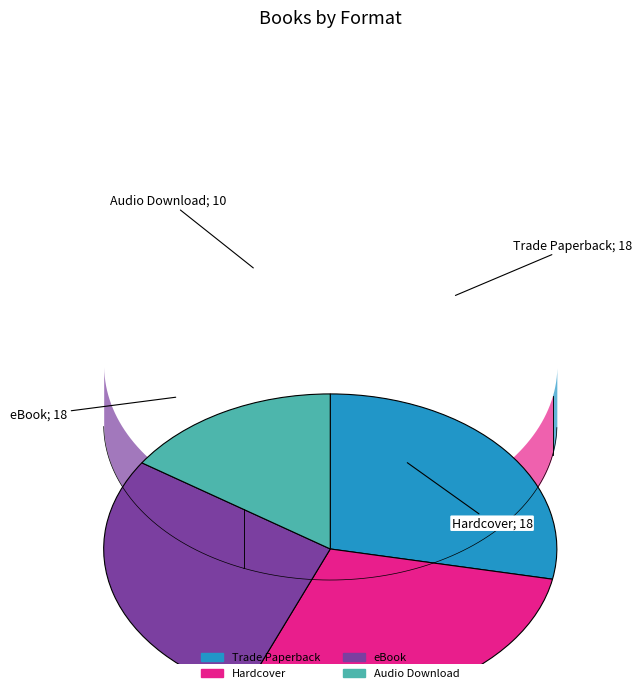

True or false: Hardcover accounts for 28% of the total.

True